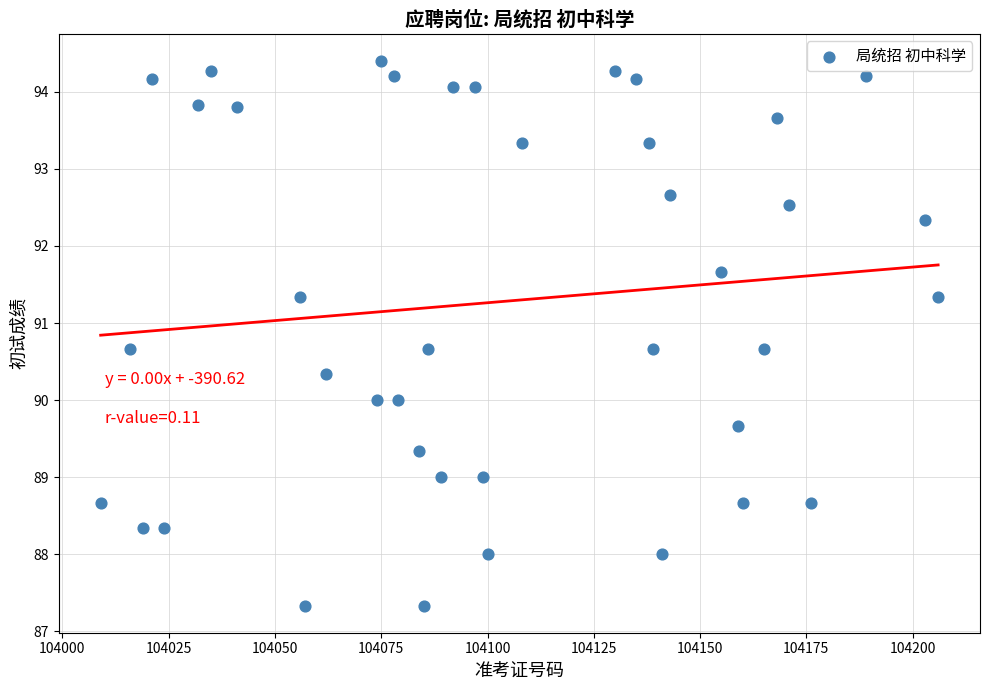

What is the range of X values (max minus min)?

197.0